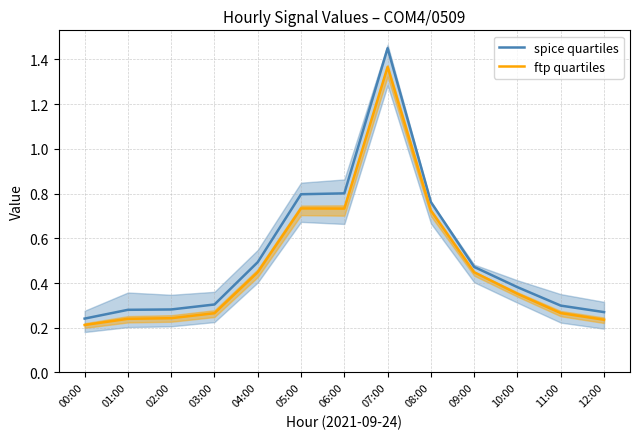

Is it true that spice quartiles equals 0.8 at 08:00?

True